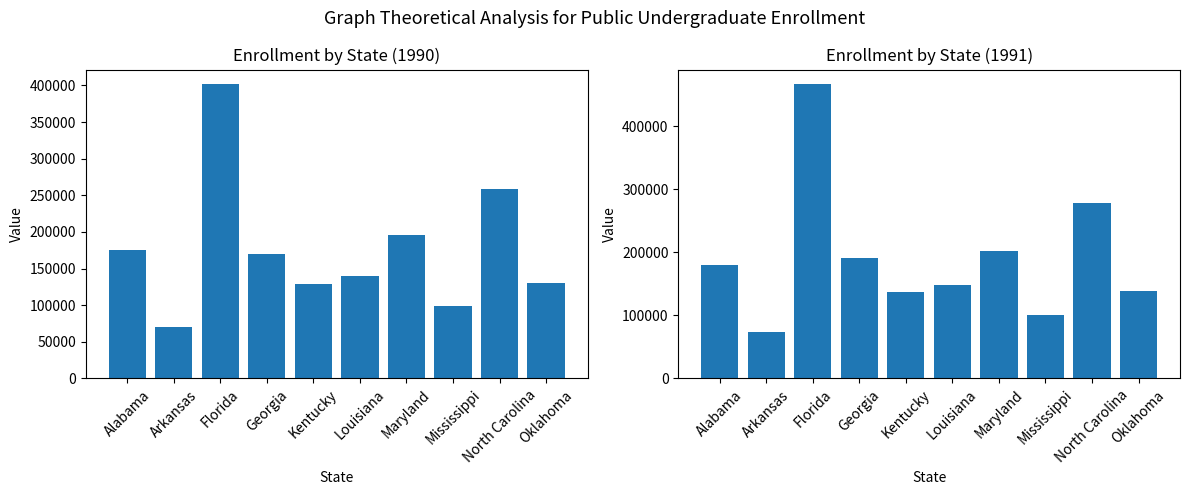

At which label does 1990 first exceed 169896?

Alabama